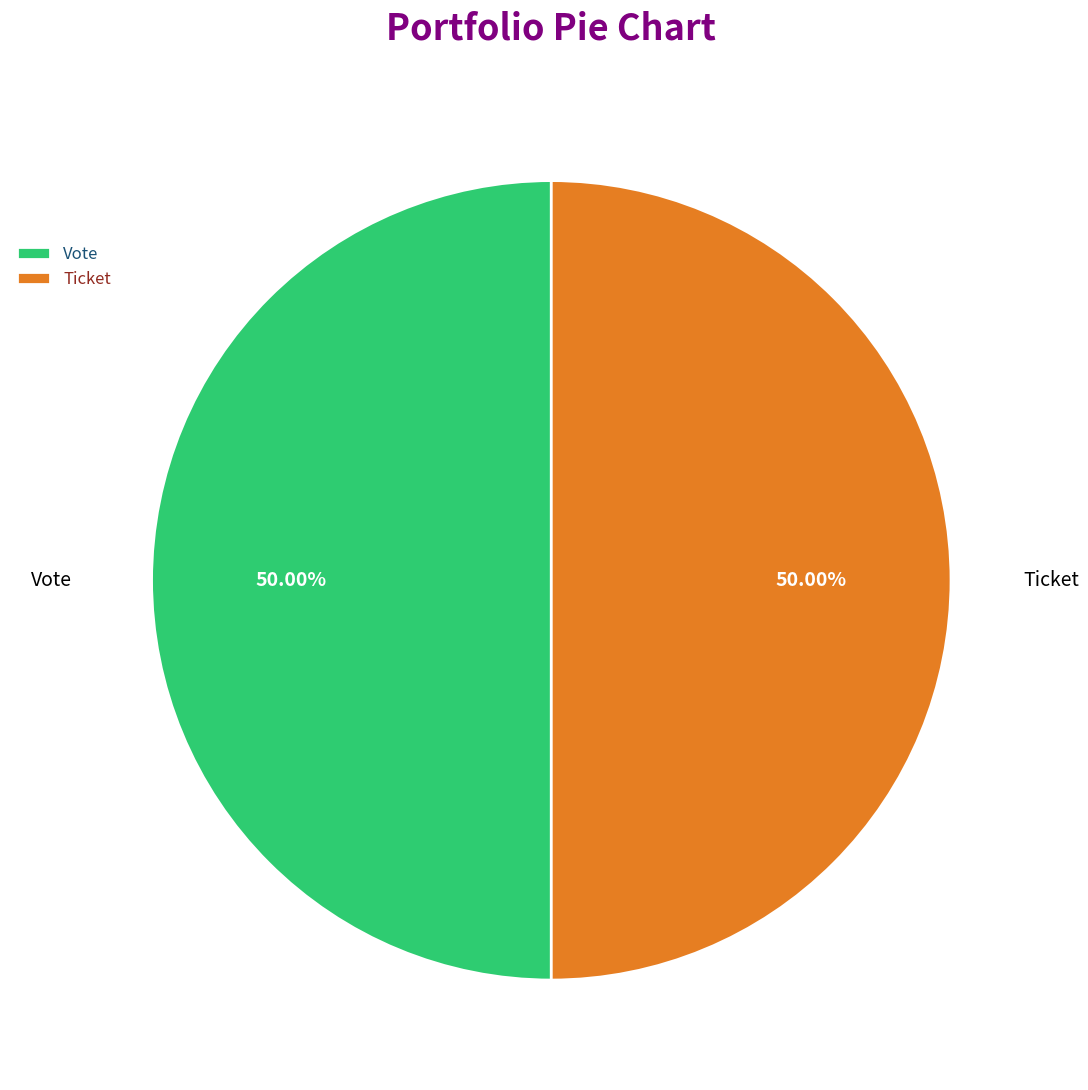

Approximately how many times larger is the value at Ticket compared to Vote?

1.0